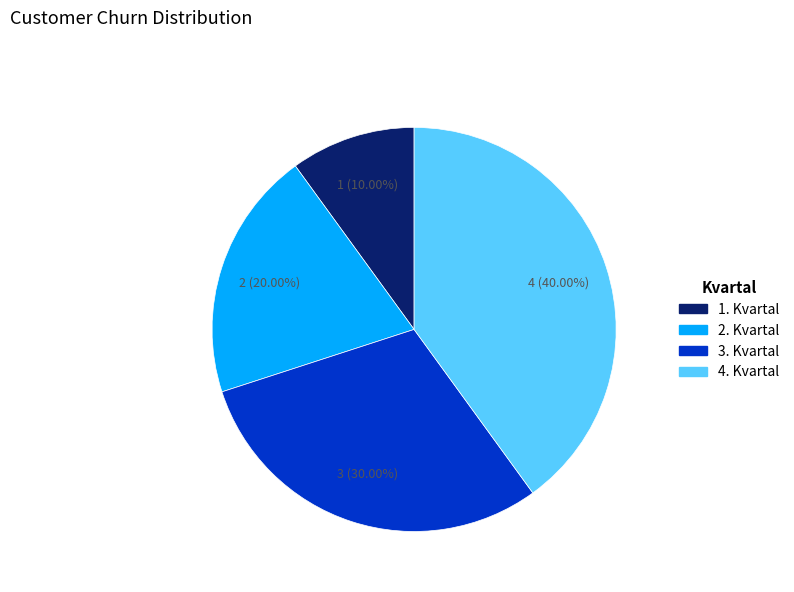

Is it true that 2. Kvartal is 34% of the pie?

False